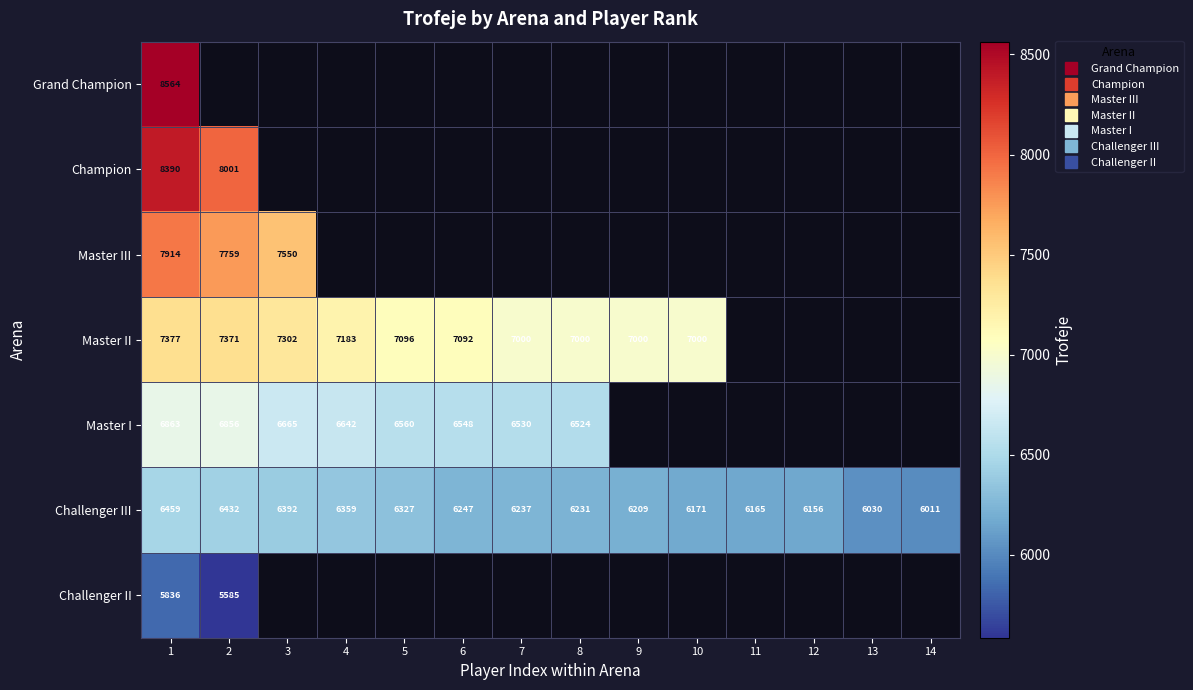

How many values in Master I are above zero?

8